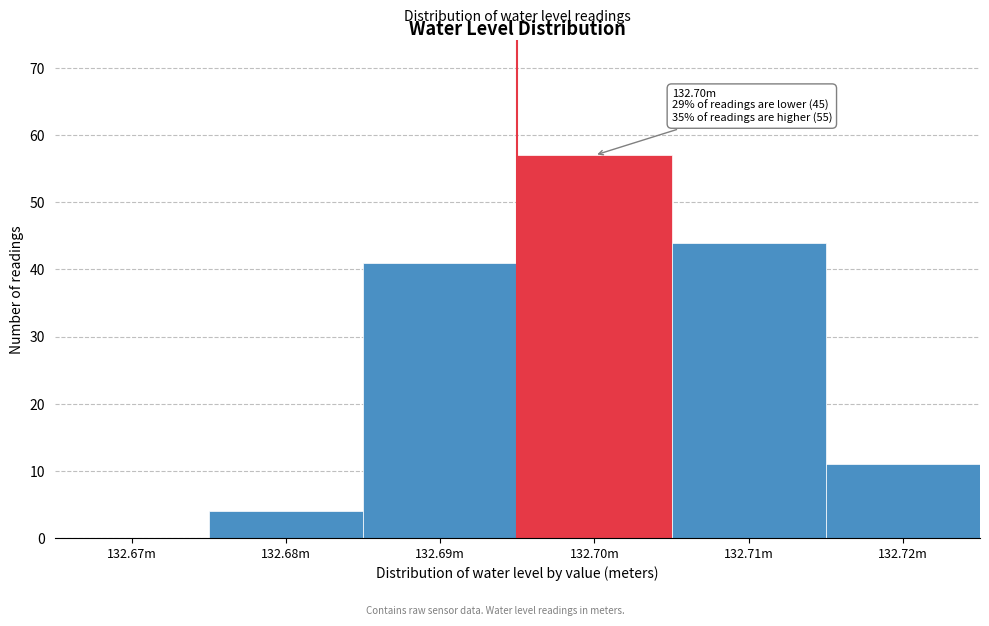

Reading left to right, list all the values displayed in this chart.

132.67m=0	132.68m=4	132.69m=41	132.70m=57	132.71m=44	132.72m=11